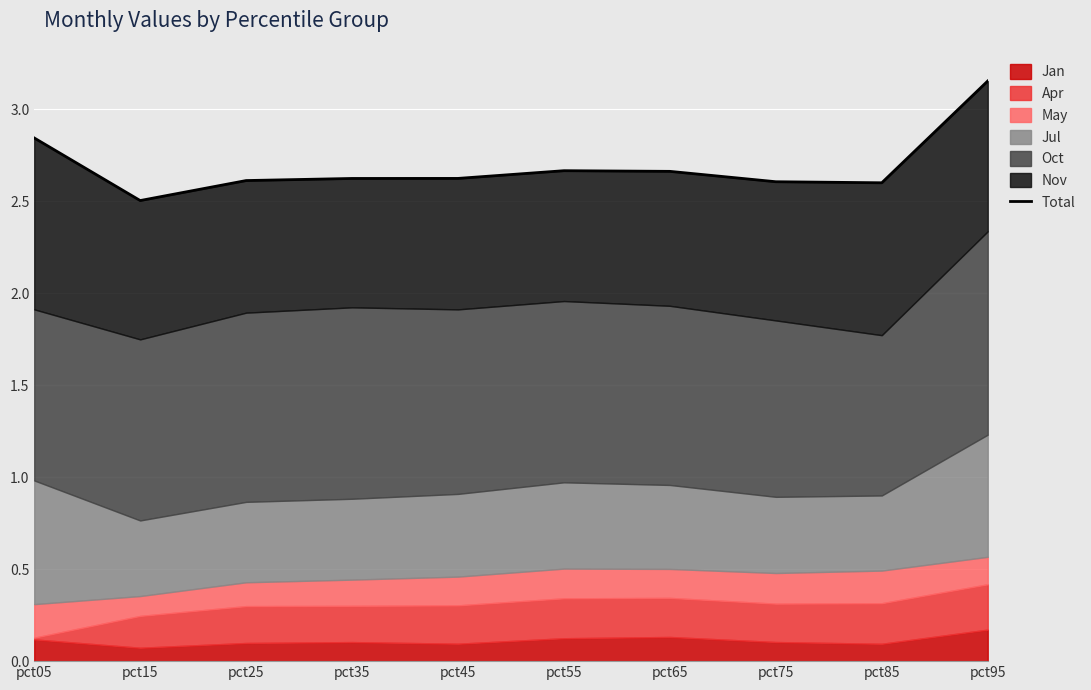

What is the change in value from pct65 to pct75?

-0.1